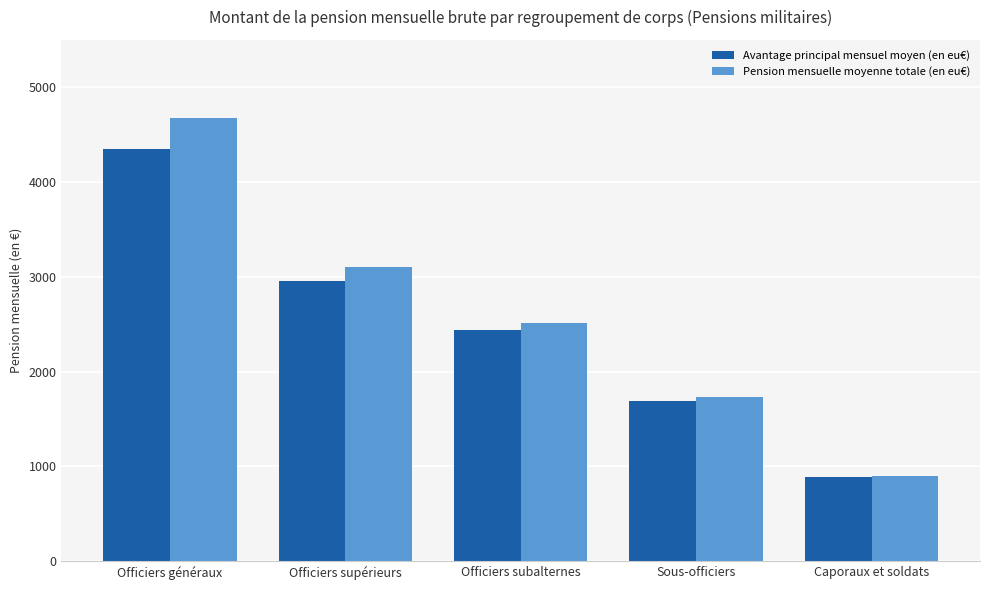

Reading left to right, extract all data points from this chart.

Avantage principal mensuel moyen (en eu€): Officiers généraux=4348.0	Officiers supérieurs=2953.0	Officiers subalternes=2434.1	Sous-officiers=1693.7	Caporaux et soldats=887.9
Pension mensuelle moyenne totale (en eu€): Officiers généraux=4681.0	Officiers supérieurs=3100.0	Officiers subalternes=2508.6	Sous-officiers=1733.3	Caporaux et soldats=895.9